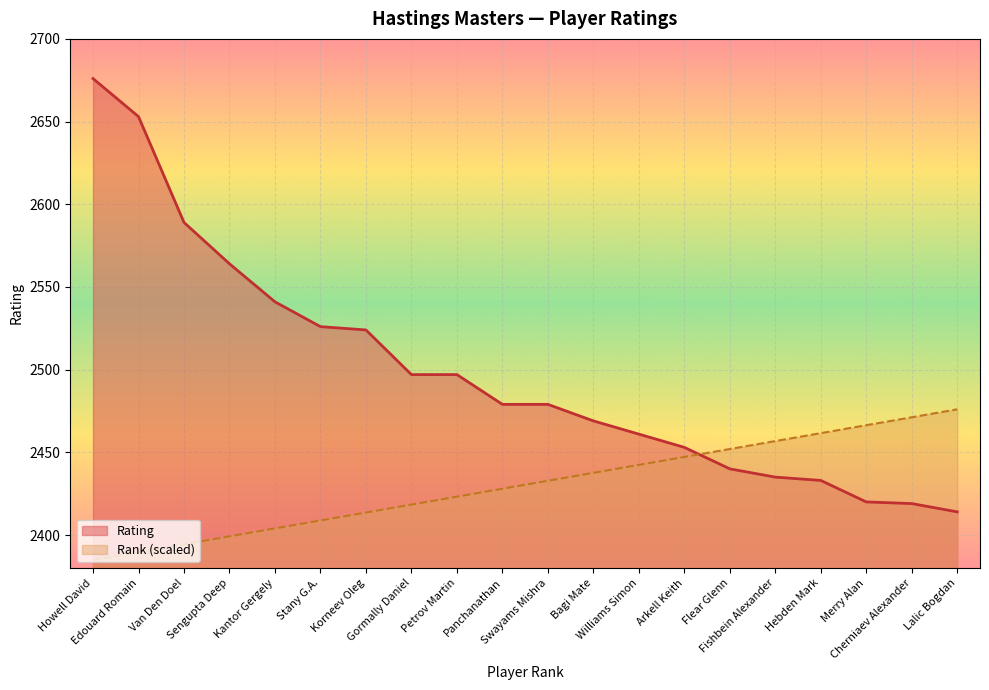

How many values in the Rating series are below 2479?

9